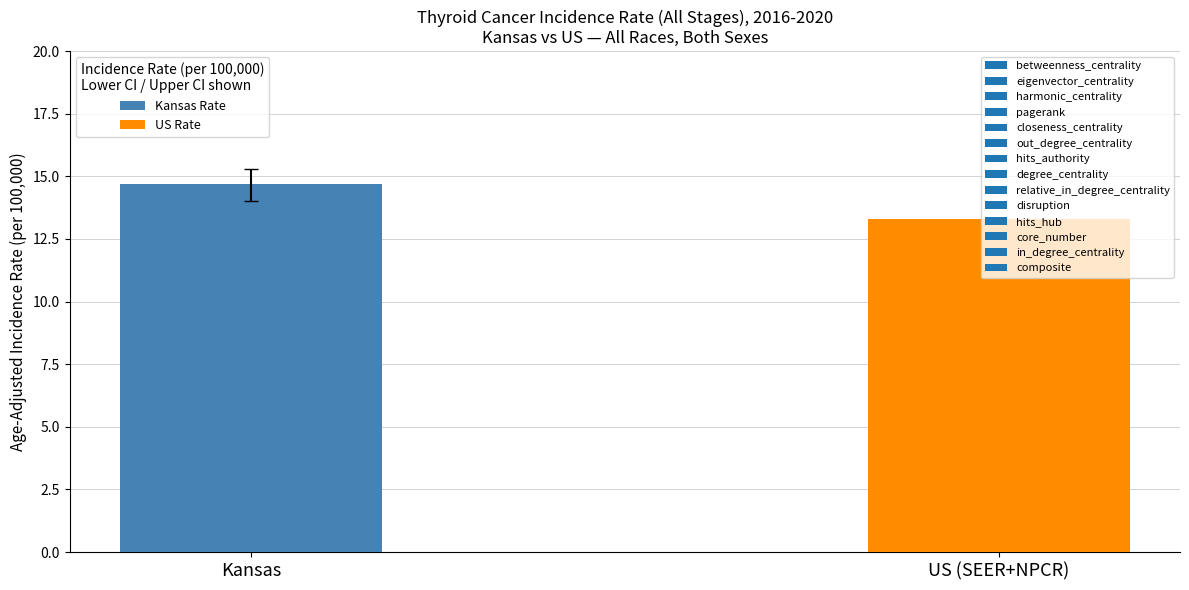

How many distinct data groups are displayed?

1